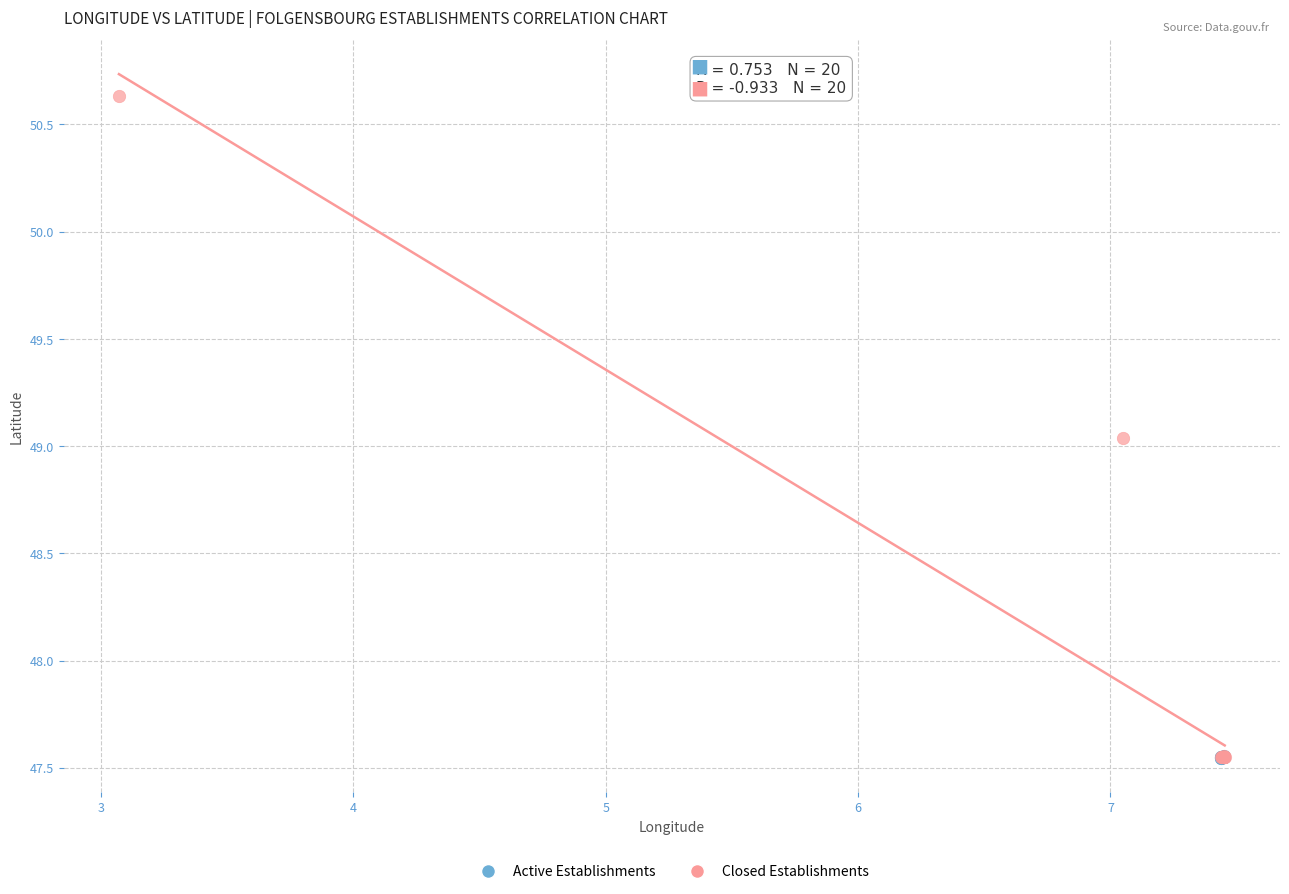

Which series contains the highest Y value?

Closed Establishments